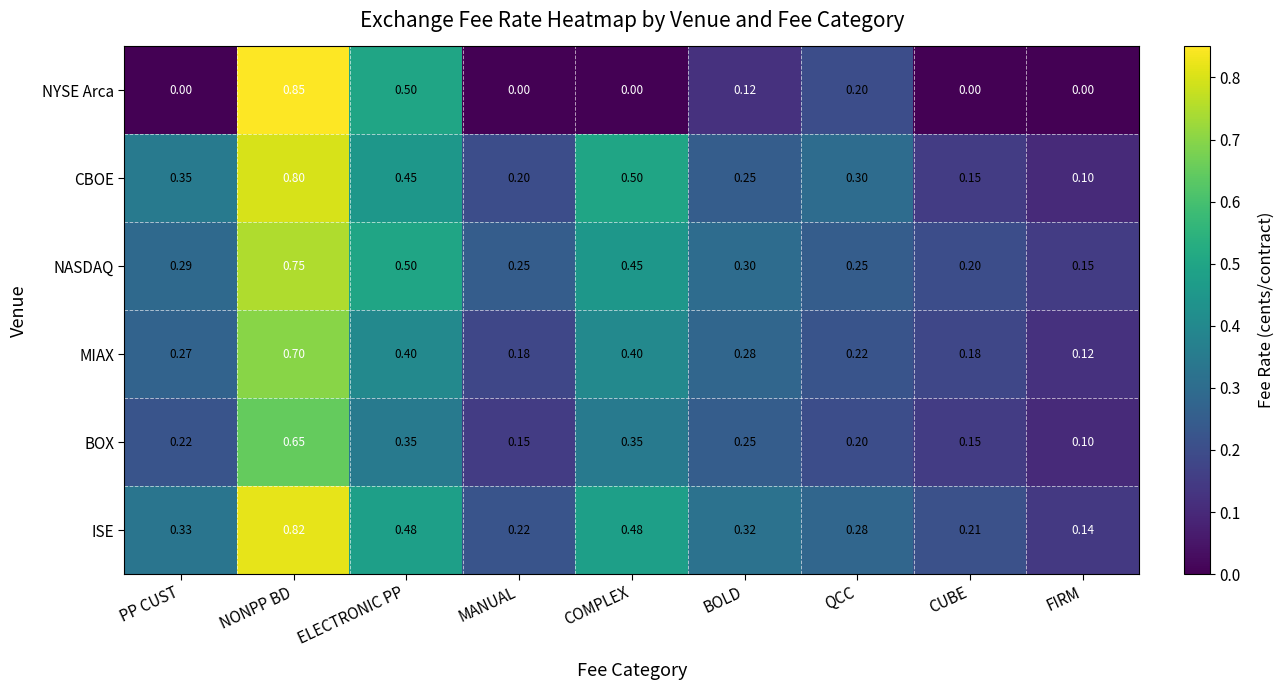

Which series has the largest total across all categories?

ISE